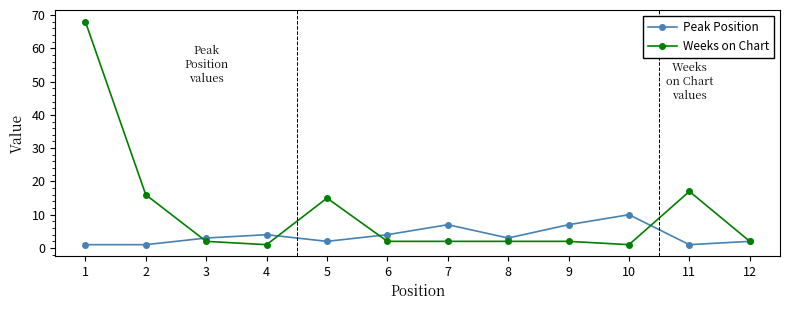

At which label does Peak Position reach its peak?

10